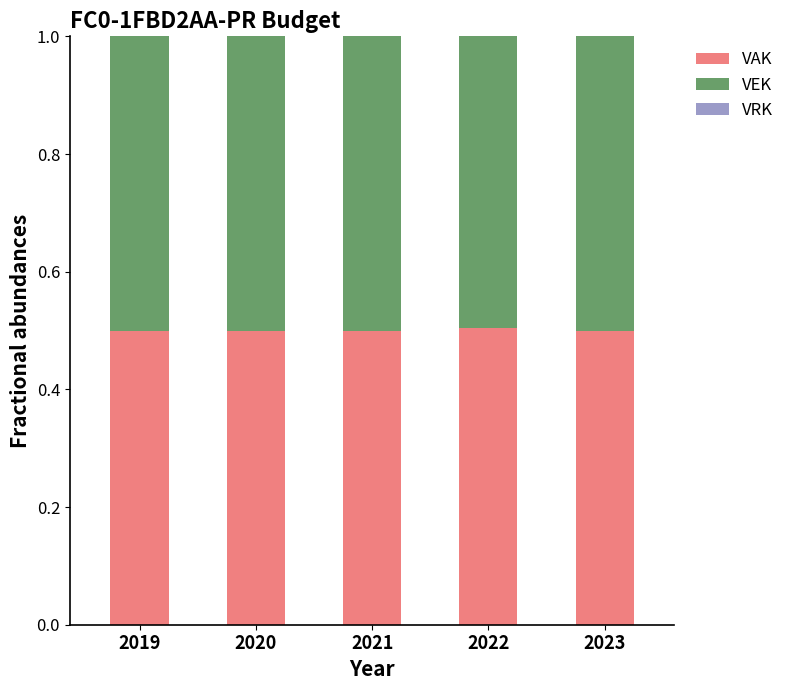

How many VAK values are between 0 and 1?

5